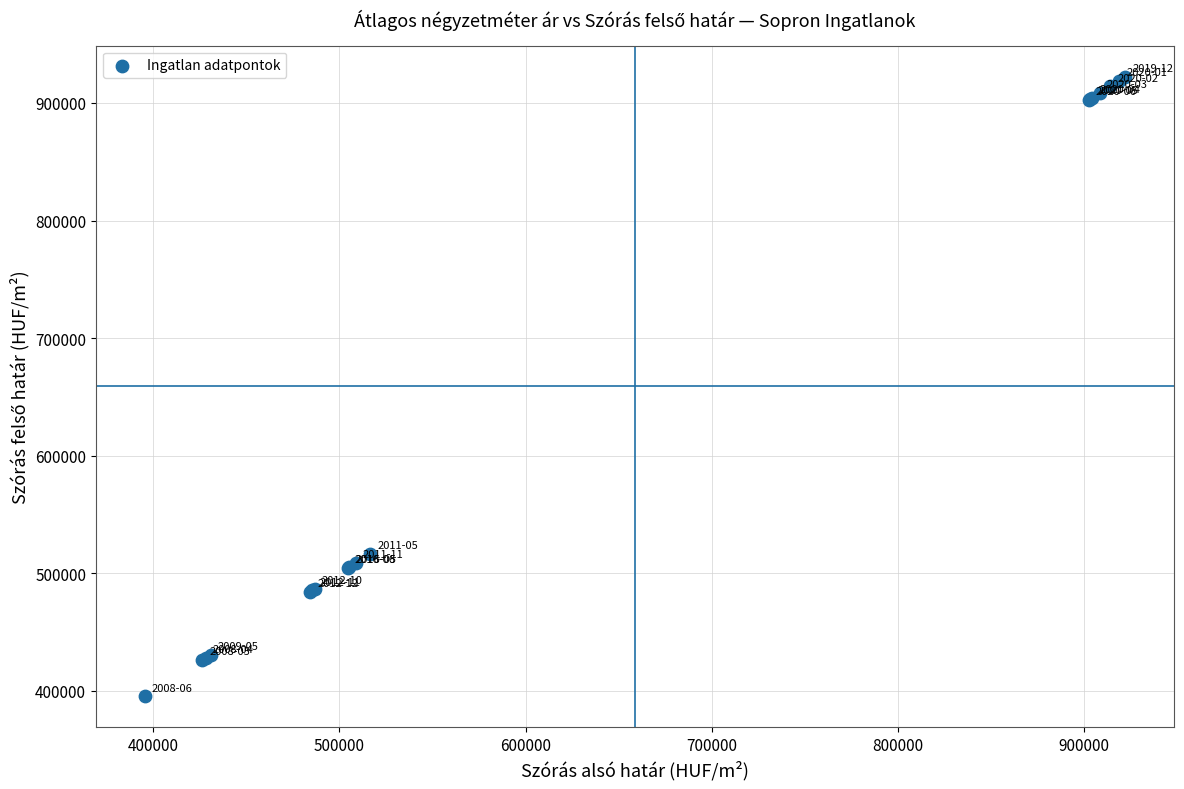

What Y value in the scatter plot is closest to 658913?

516635